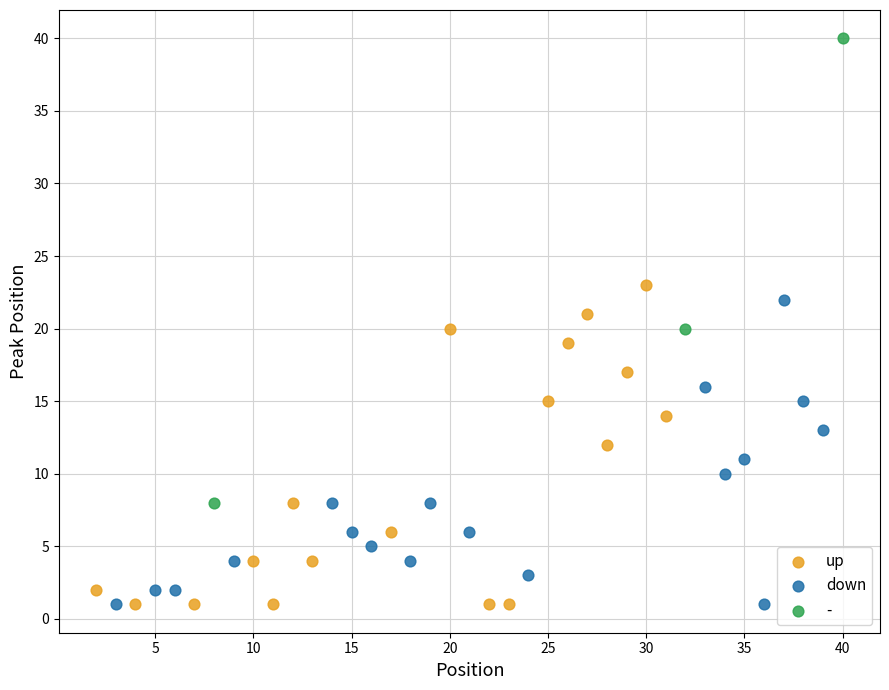

What are all the series names shown in the legend?

up, down, -